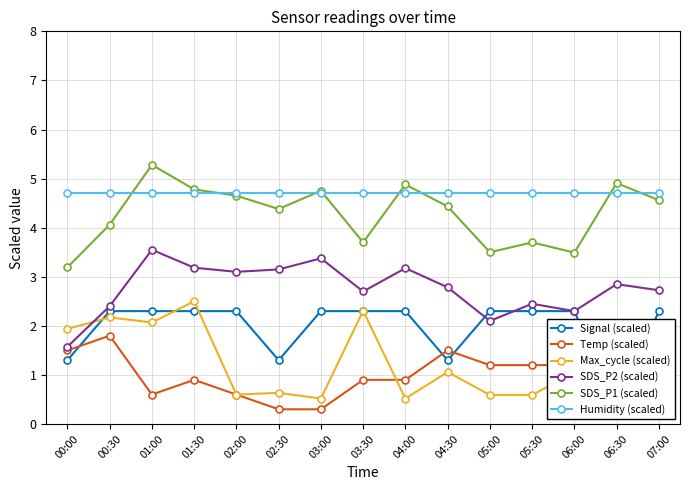

What is the value of the SDS_P2 (scaled) point at the 10th from the left?

2.8